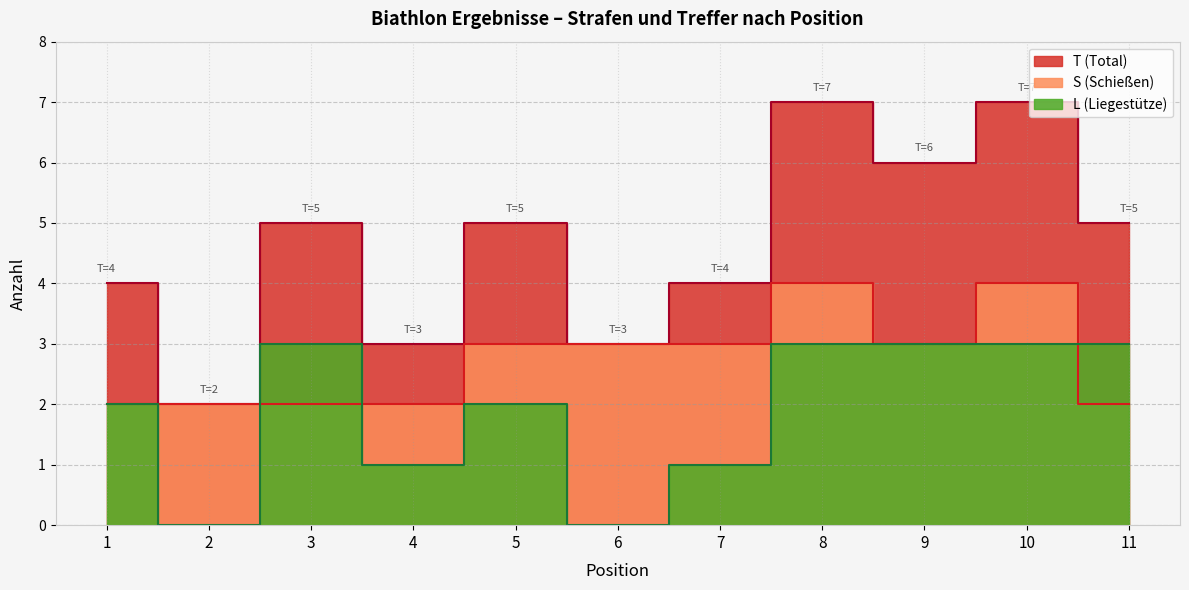

At which label does T first exceed 5?

8